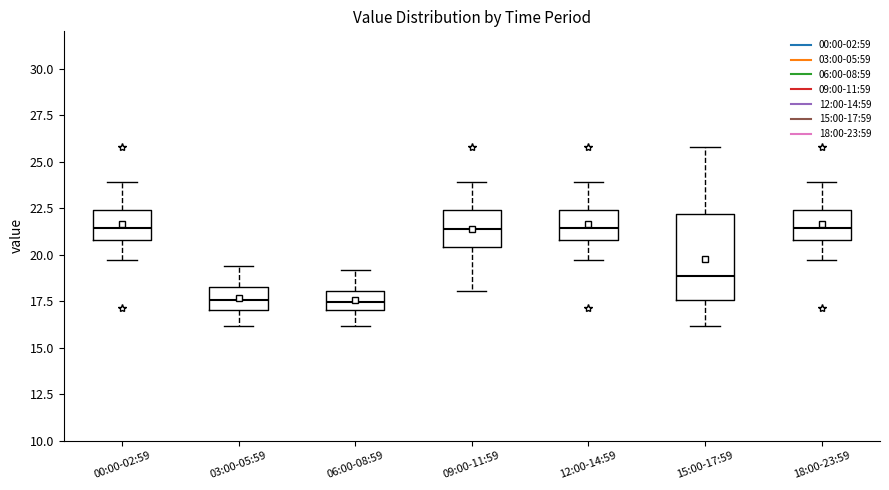

Comparing the boxes themselves (not the whiskers), which one is the tallest?

15:00-17:59